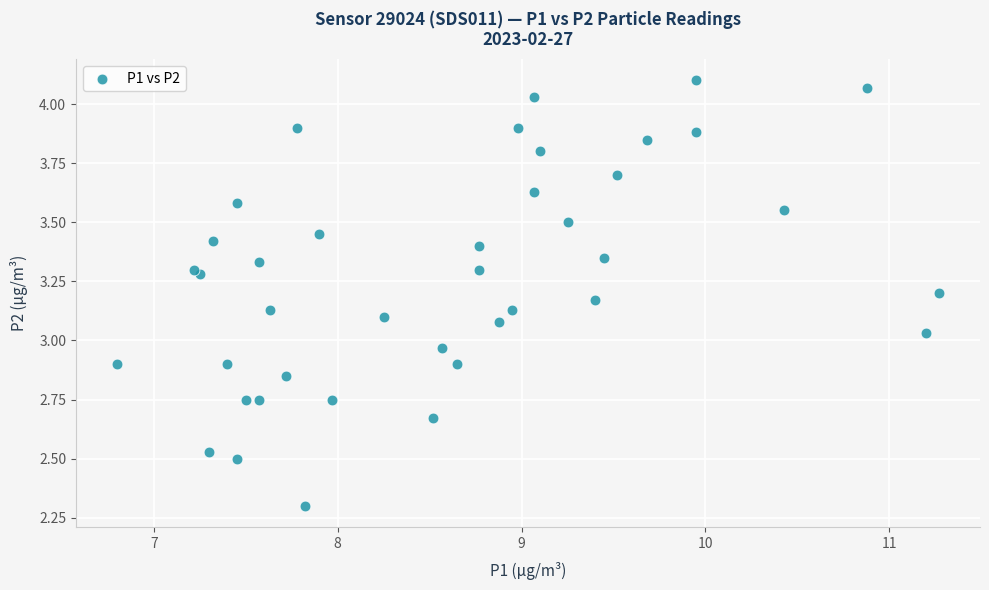

What is the range of Y values (max minus min)?

1.8